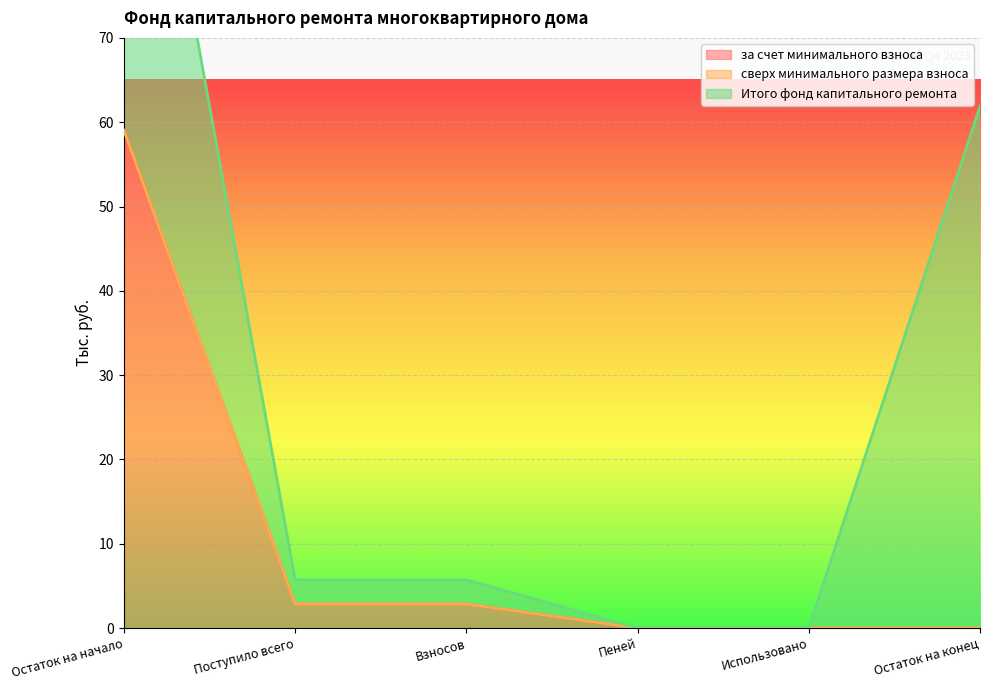

What are all the series names shown in the legend?

за счет минимального взноса, сверх минимального размера взноса, Итого фонд капитального ремонта